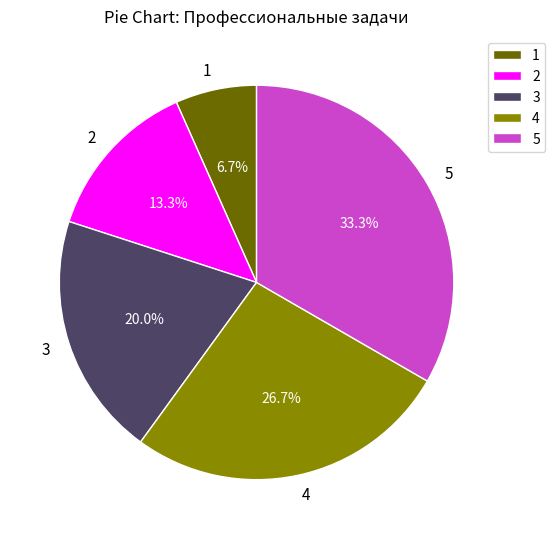

How many slices are in this pie chart?

5